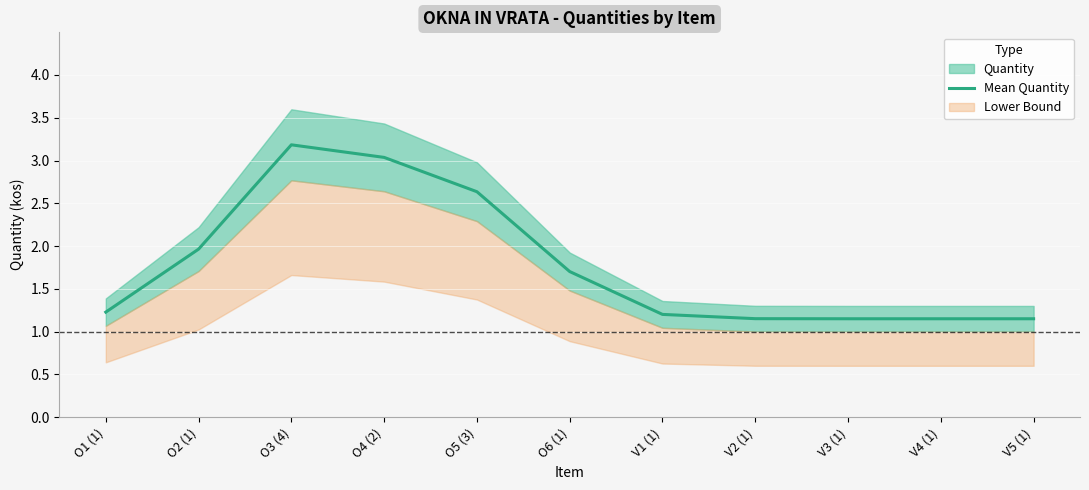

Reading left to right, extract all data points from this chart.

O1 (1)=1.2	O2 (1)=2.0	O3 (4)=3.2	O4 (2)=3.0	O5 (3)=2.6	O6 (1)=1.7	V1 (1)=1.2	V2 (1)=1.2	V3 (1)=1.2	V4 (1)=1.2	V5 (1)=1.2